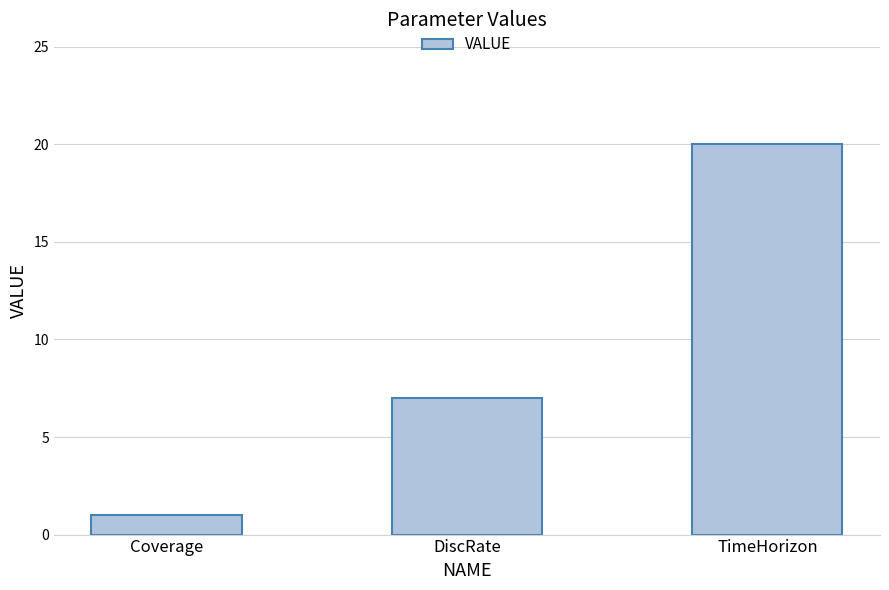

The chart shows a value of 32 at TimeHorizon. True or false?

False